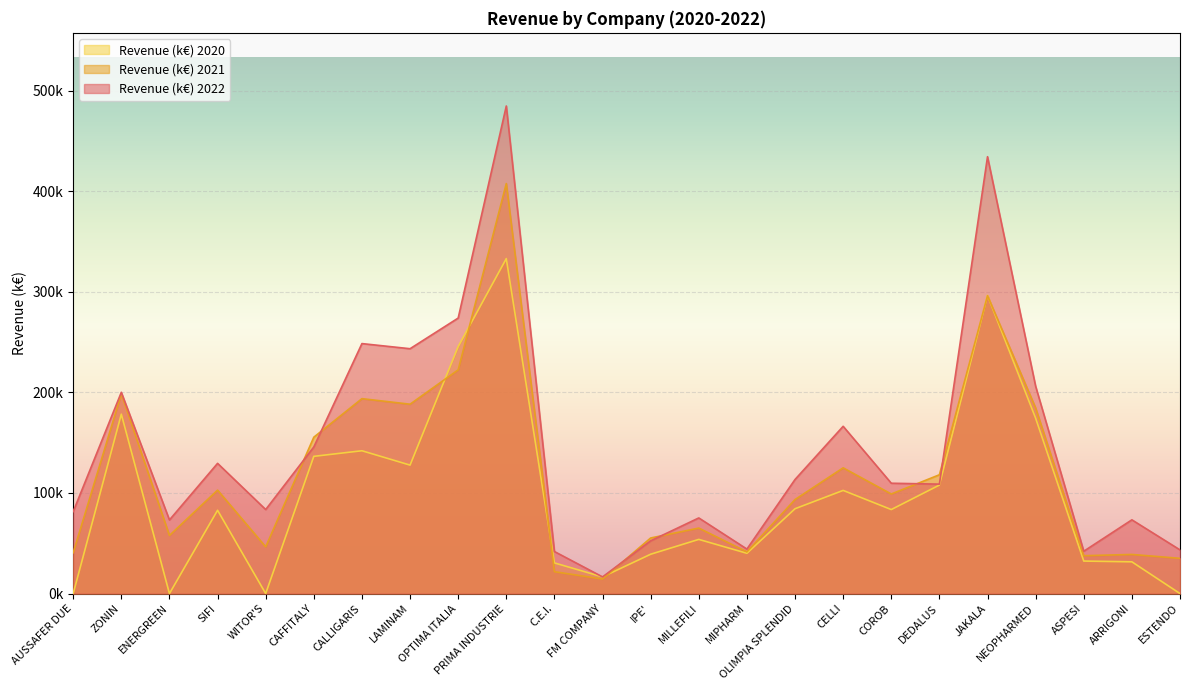

Which series has the largest range (max minus min)?

Revenue (k€) 2022